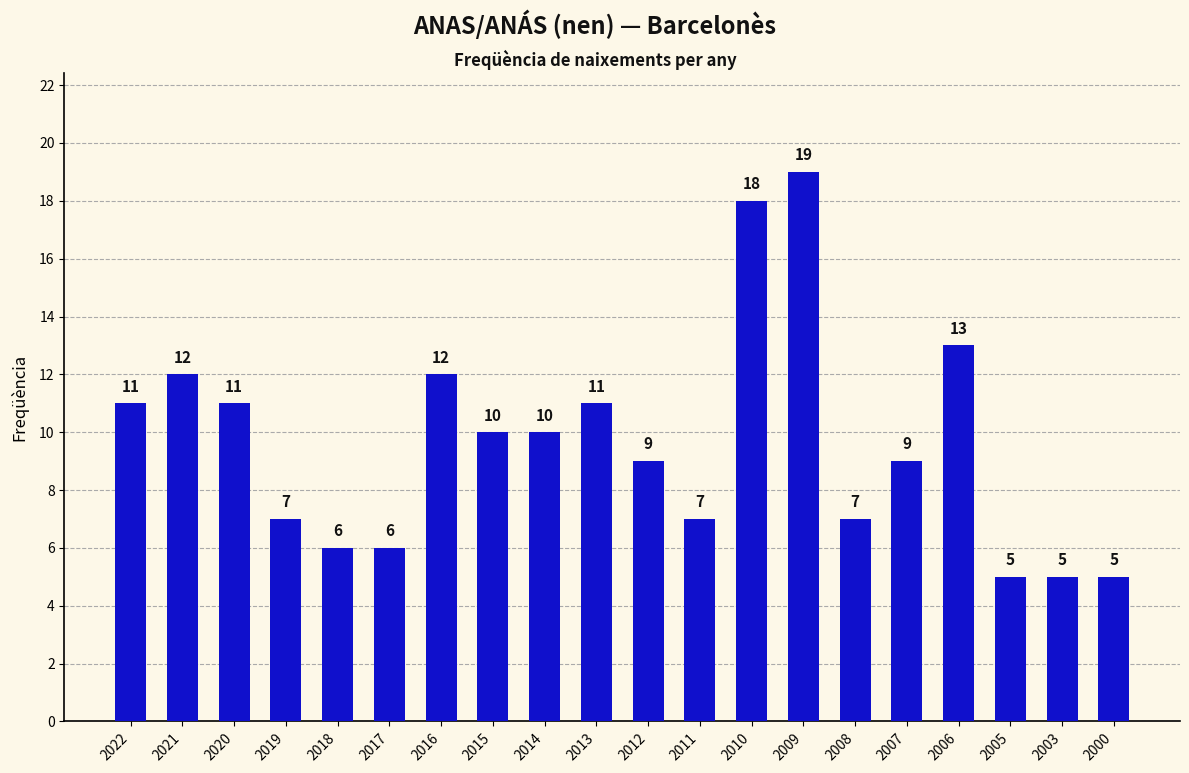

What is the maximum value shown in the chart?

19